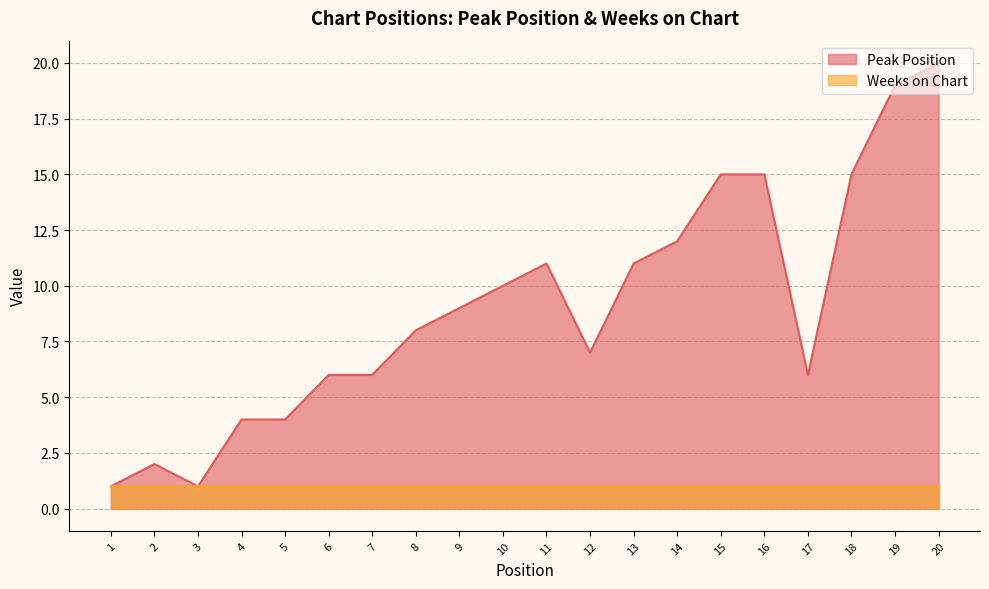

Reading left to right, what are all the values shown in this chart?

1	2	1	4	4	6	6	8	9	10	11	7	11	12	15	15	6	15	19	20